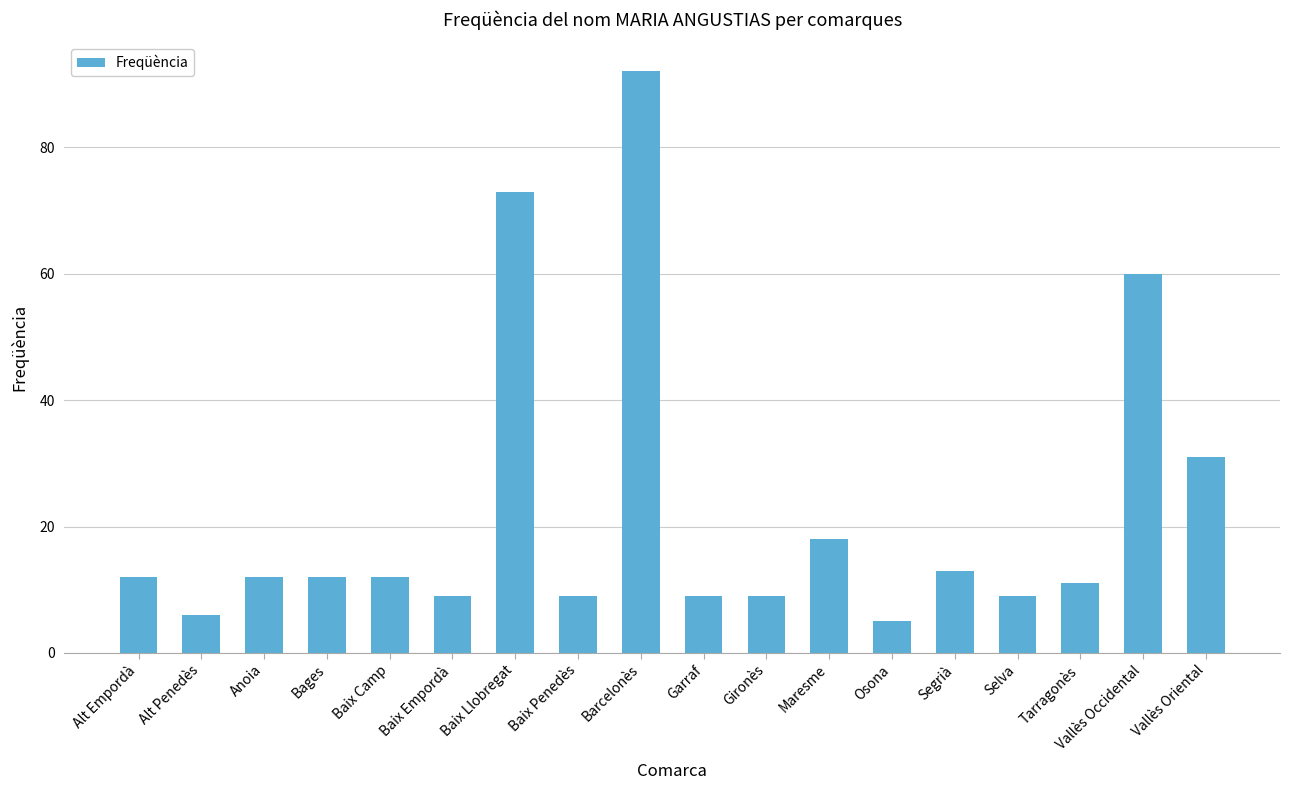

Reading right to left, what are all the values shown in this chart?

31	60	11	9	13	5	18	9	9	92	9	73	9	12	12	12	6	12